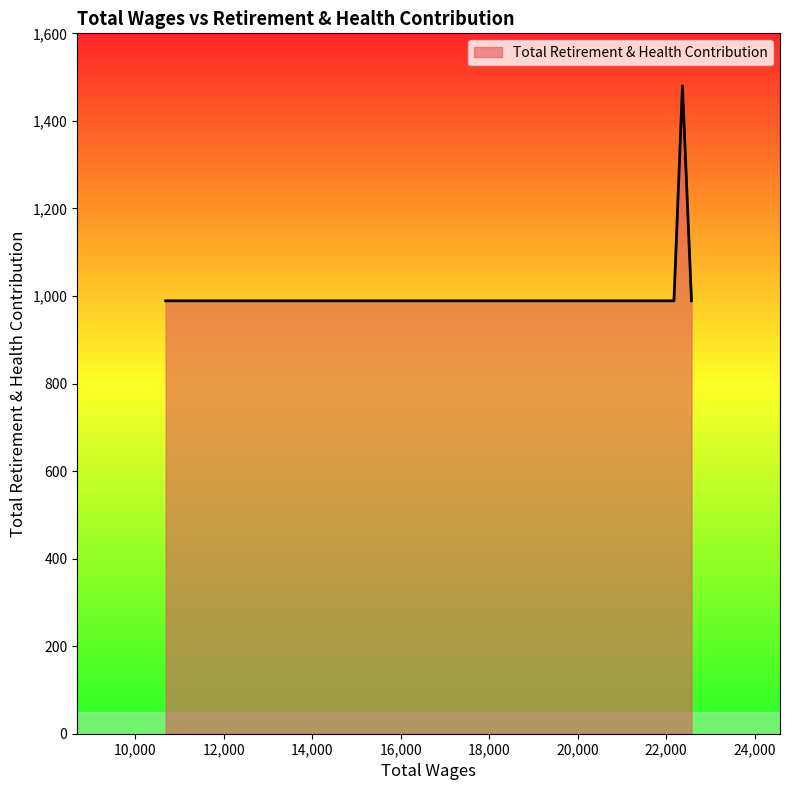

True or false: the data has more than 0 interior local peaks.

True